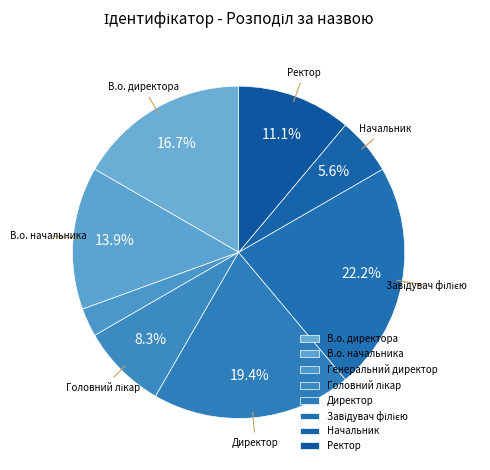

What percentage do Директор and Завідувач філією together represent?

41.7%